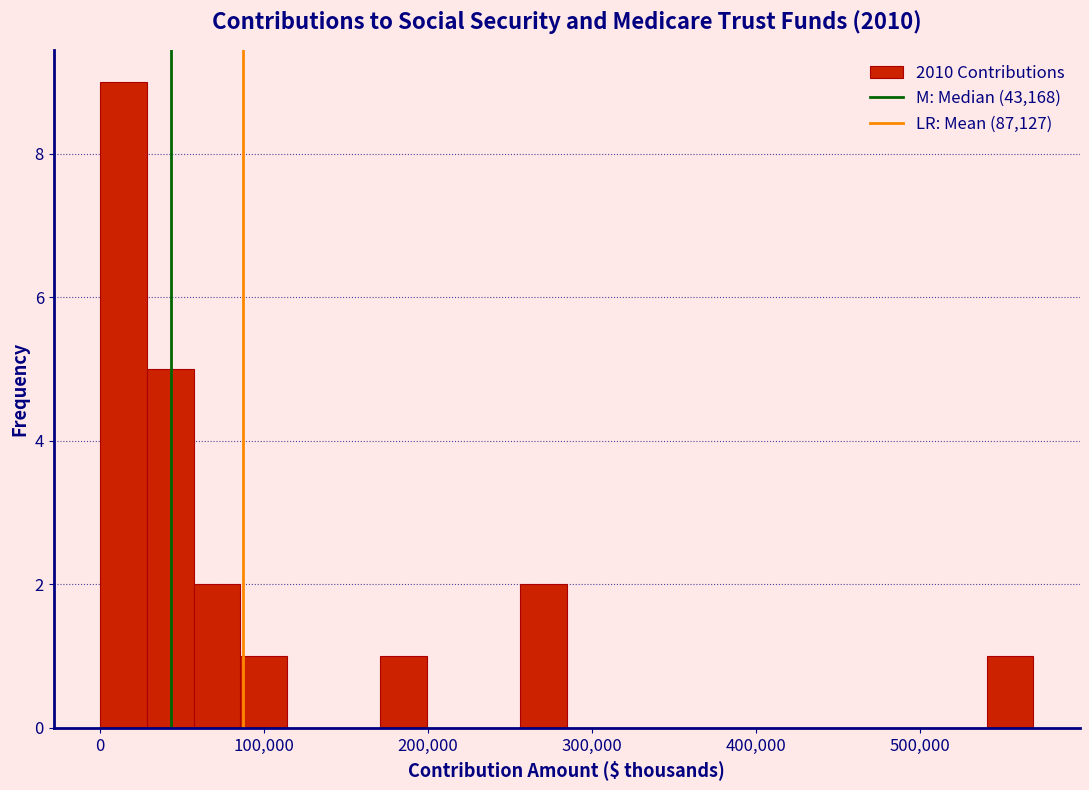

Read against the x-axis, roughly where is the centre of the tallest bar?

10000